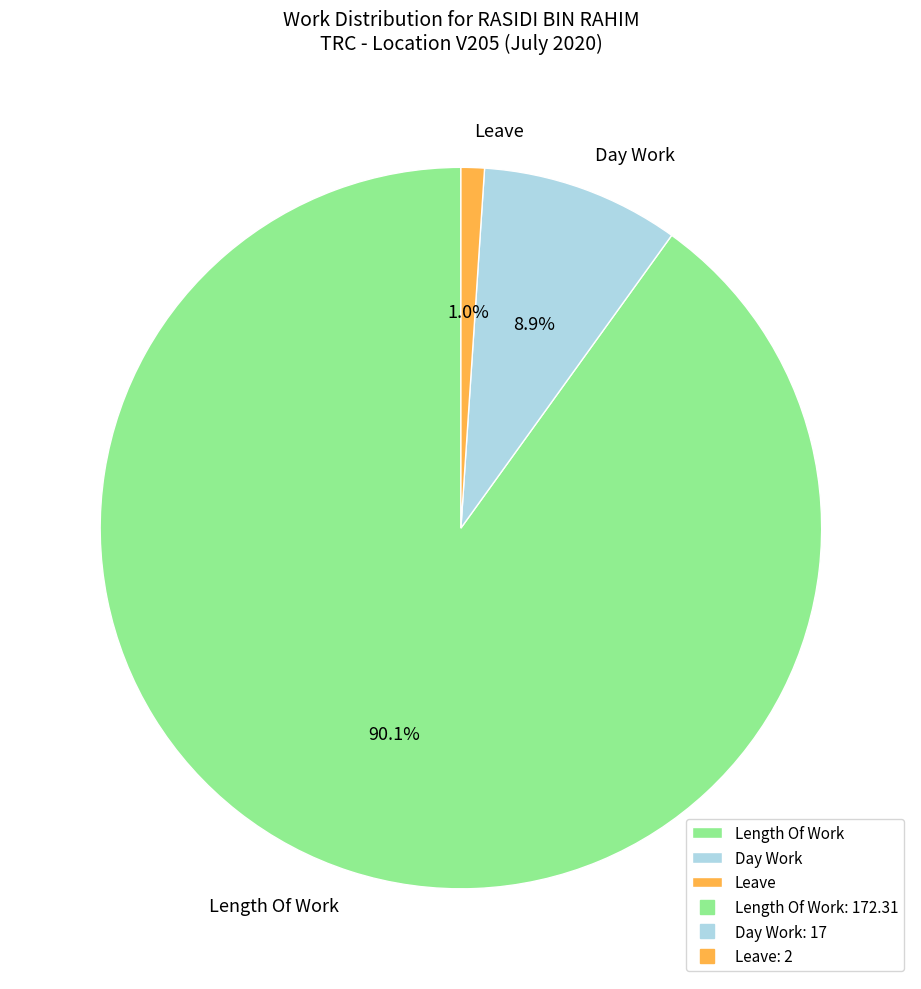

How many segments does this pie chart have?

3